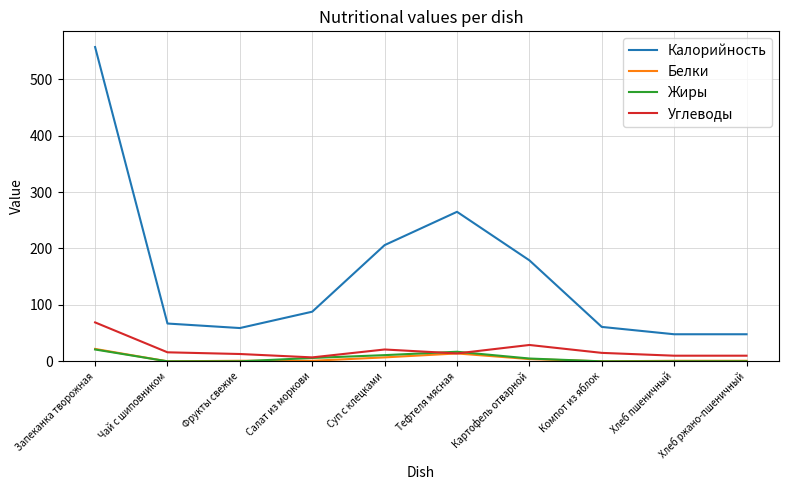

What are all the series names shown in the legend?

Калорийность, Белки, Жиры, Углеводы